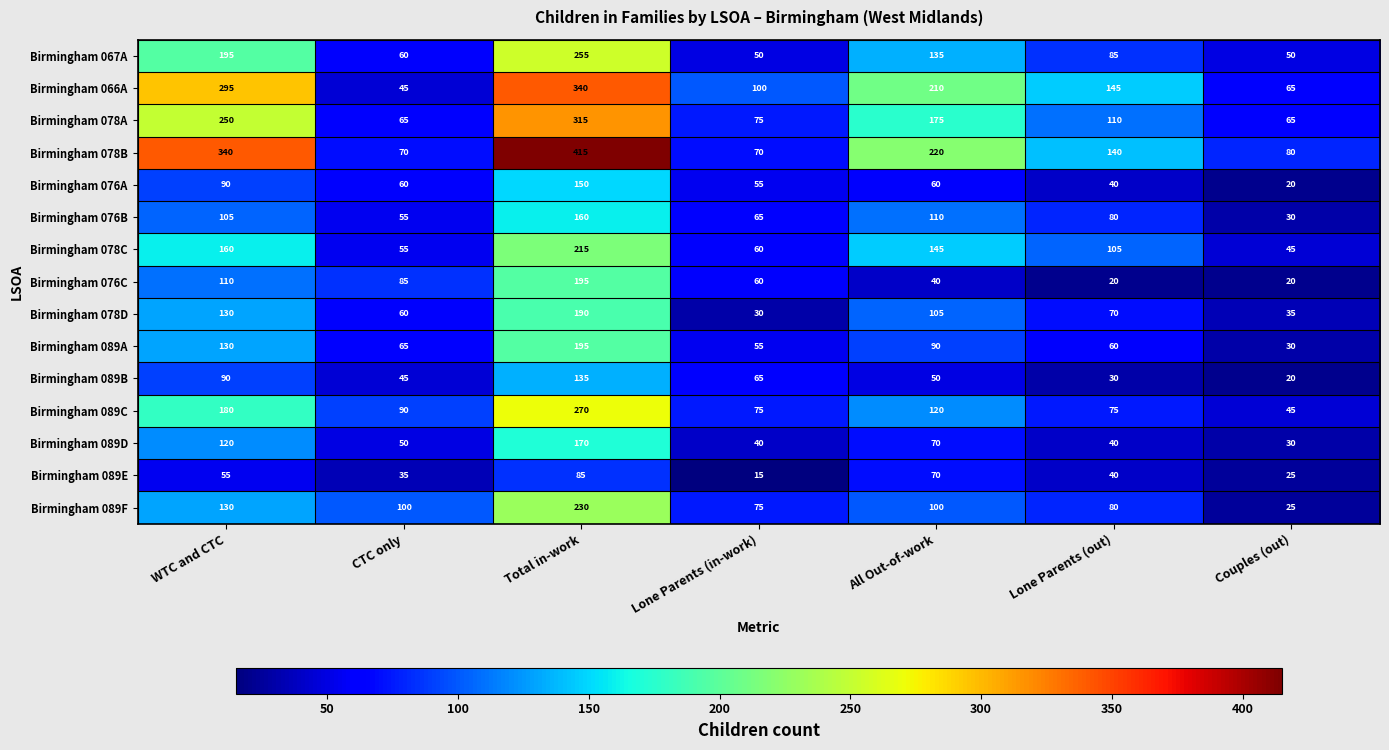

What is the total value across all series at Lone Parents (out)?

1120